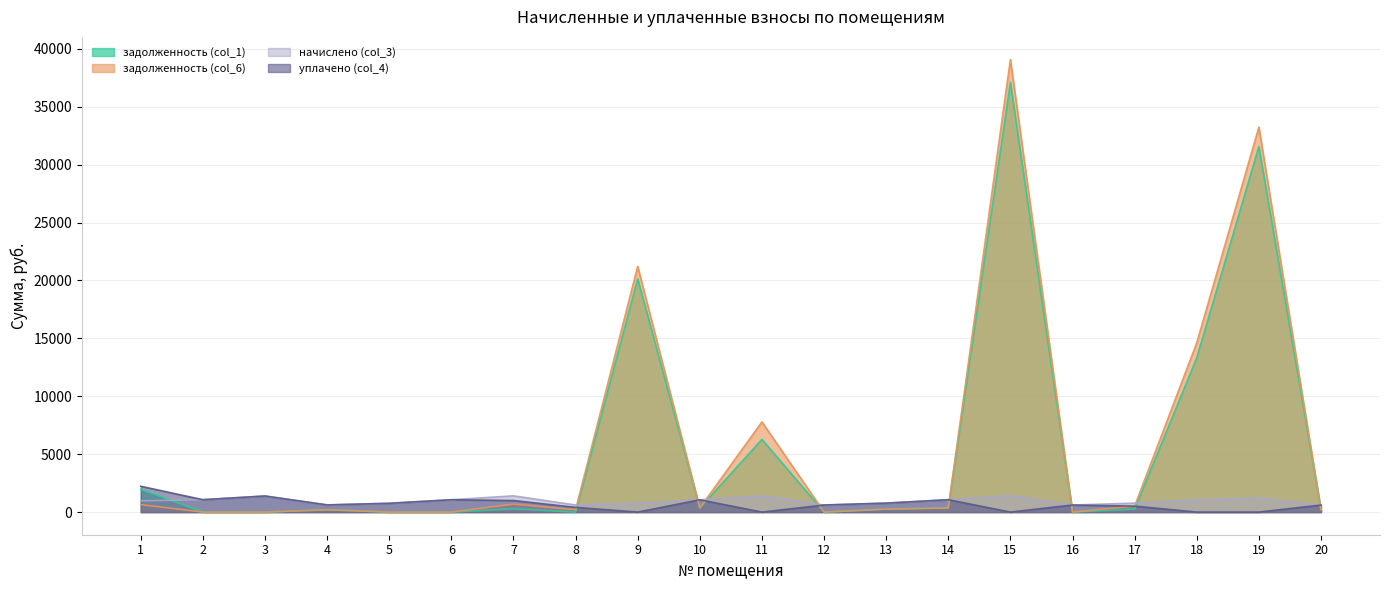

True or false: начислено (col_3) and задолженность (col_6) intersect in this chart.

True